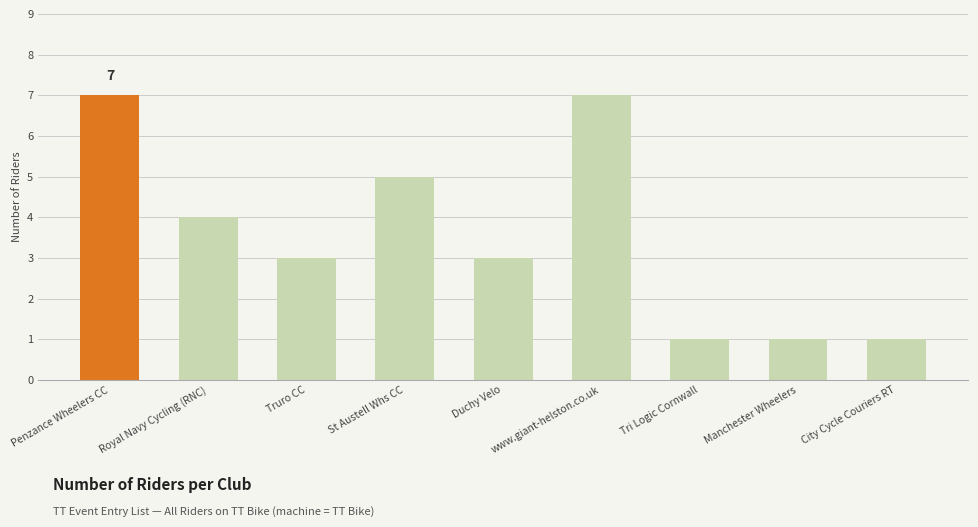

What is the label of the 8th bar from the left?

Manchester Wheelers